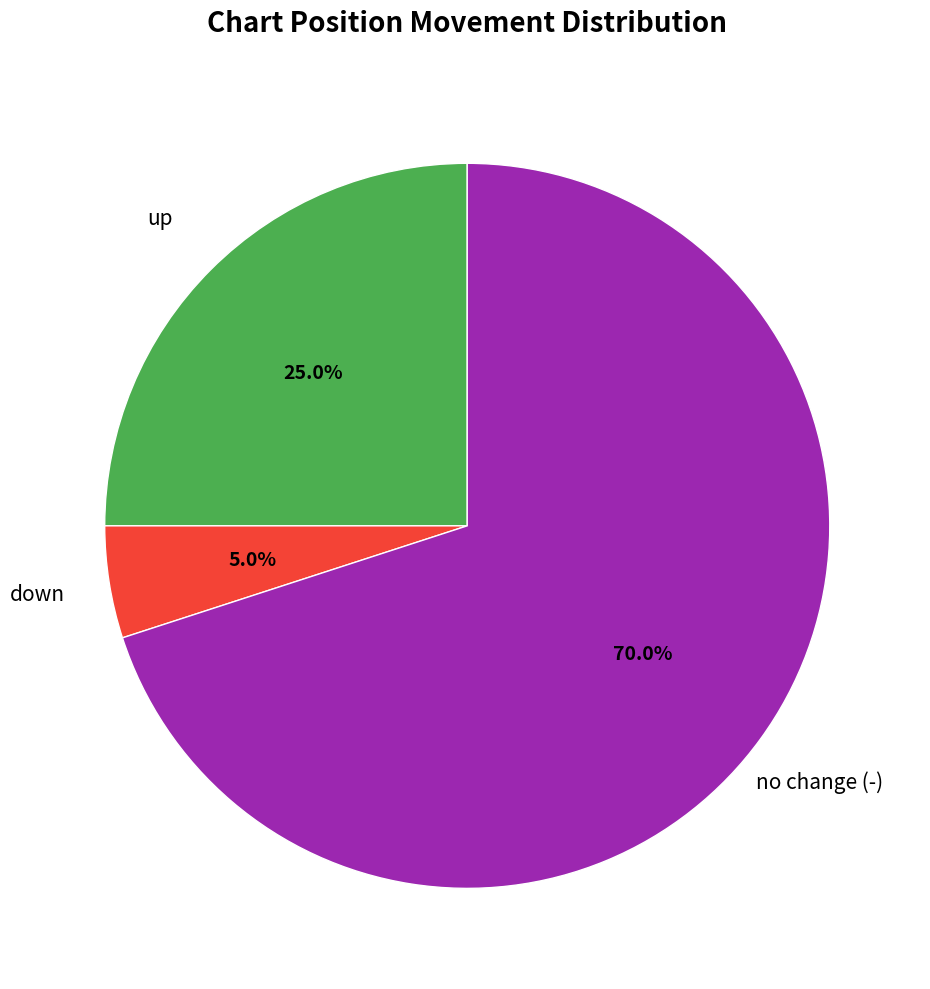

To the nearest percent, what is the average slice percentage?

33%